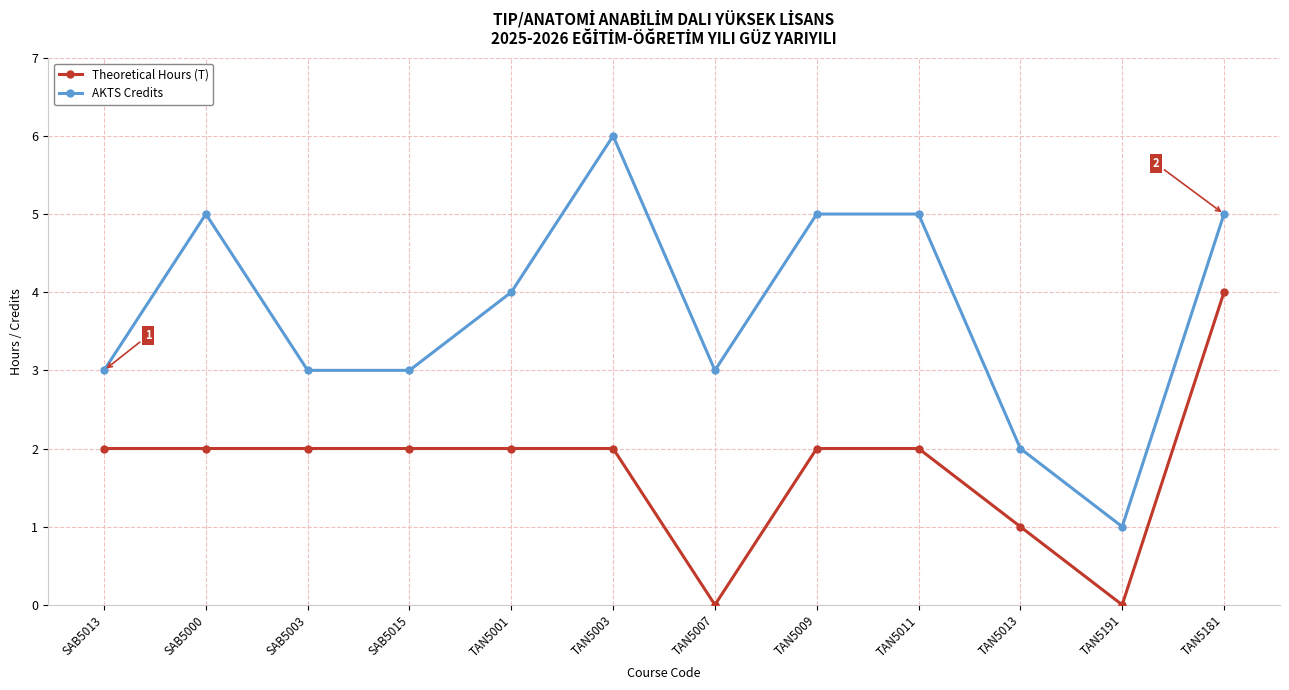

Reading right to left, list all the values displayed in this chart.

Theoretical Hours (T): TAN5181=4	TAN5191=0	TAN5013=1	TAN5011=2	TAN5009=2	TAN5007=0	TAN5003=2	TAN5001=2	SAB5015=2	SAB5003=2	SAB5000=2	SAB5013=2
AKTS Credits: TAN5181=5	TAN5191=1	TAN5013=2	TAN5011=5	TAN5009=5	TAN5007=3	TAN5003=6	TAN5001=4	SAB5015=3	SAB5003=3	SAB5000=5	SAB5013=3